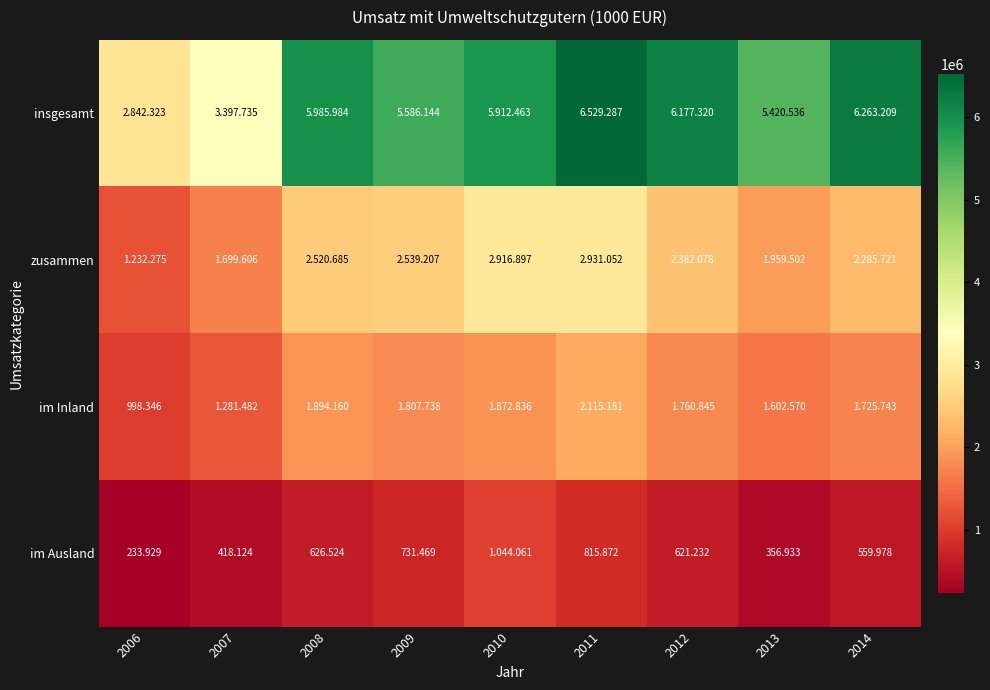

What is the spread (max minus min) of values at 2014?

5703231